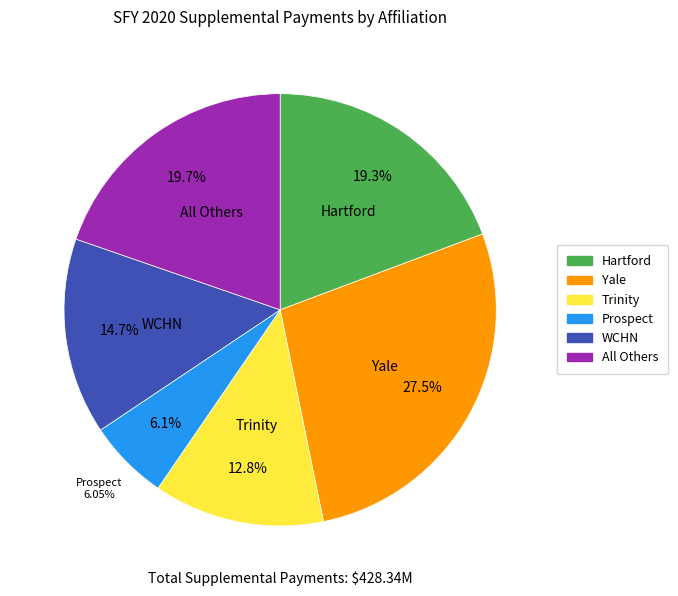

What percentage do Prospect and WCHN together represent?

20.7%